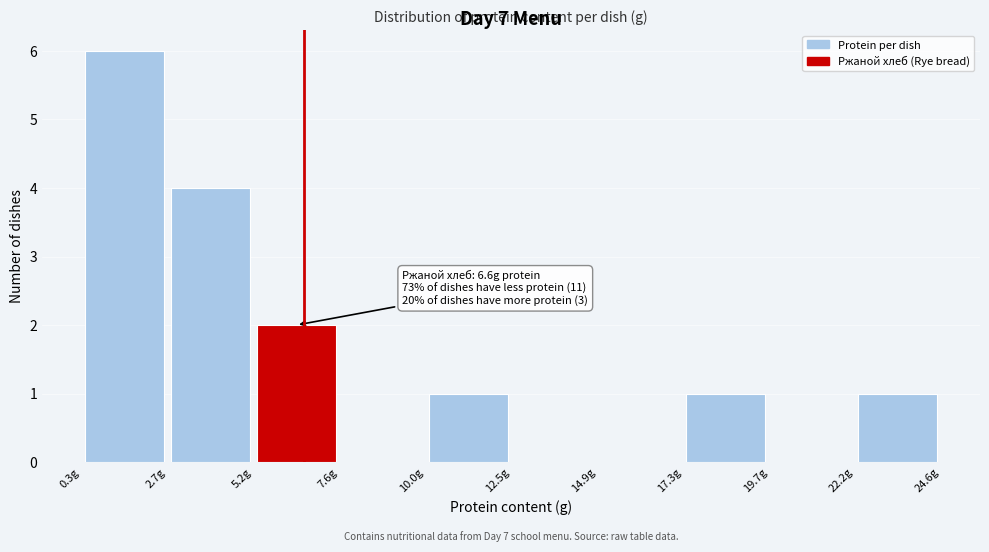

Over which range of the x-axis is the bar tallest?

0.5 to 2.5